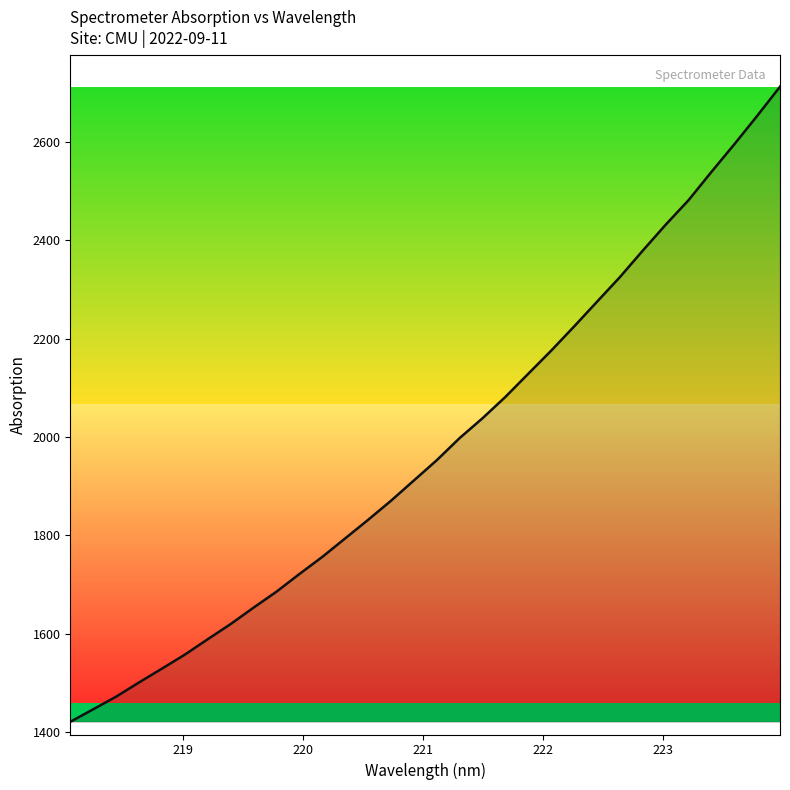

What is the difference between the maximum and minimum values?

1290.9